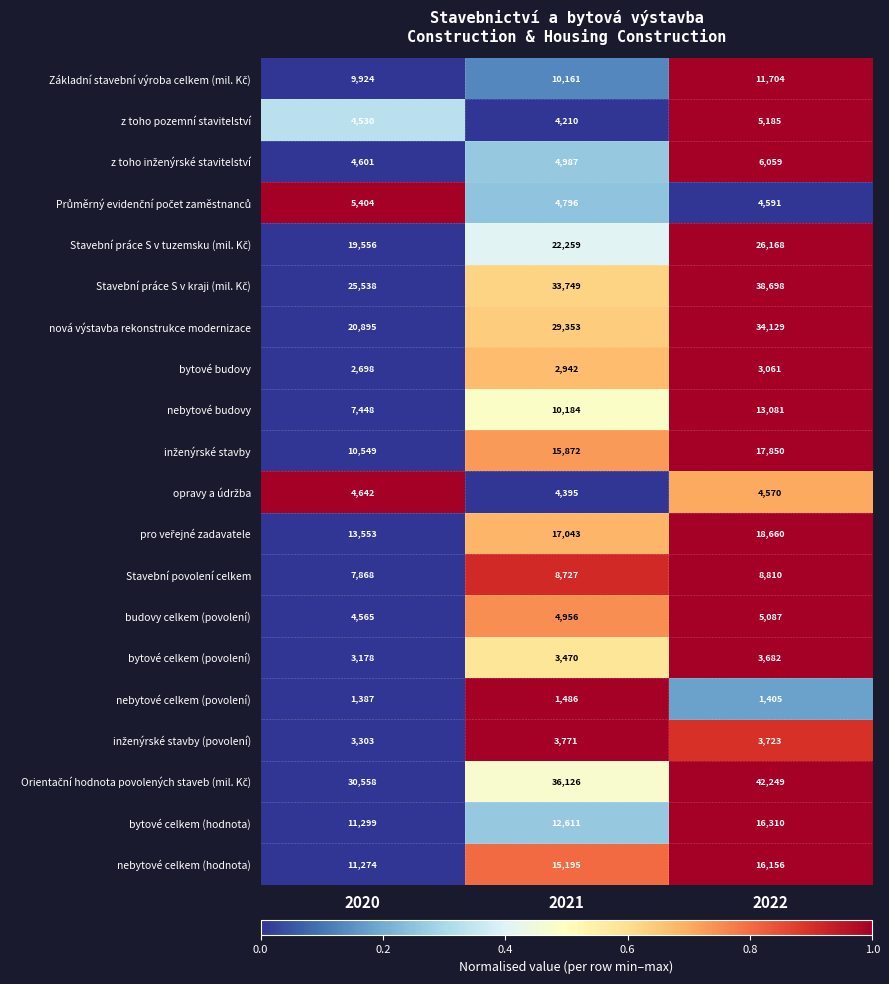

Rank the categories by bytové budovy value from highest to lowest.

2022, 2021, 2020